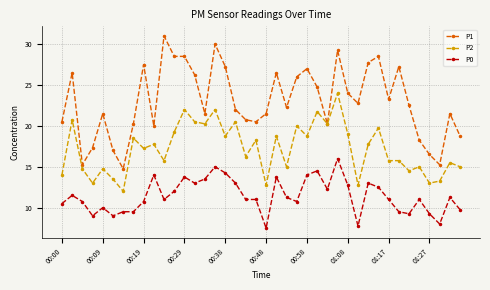

How many data points in P2 are less than 17?

19